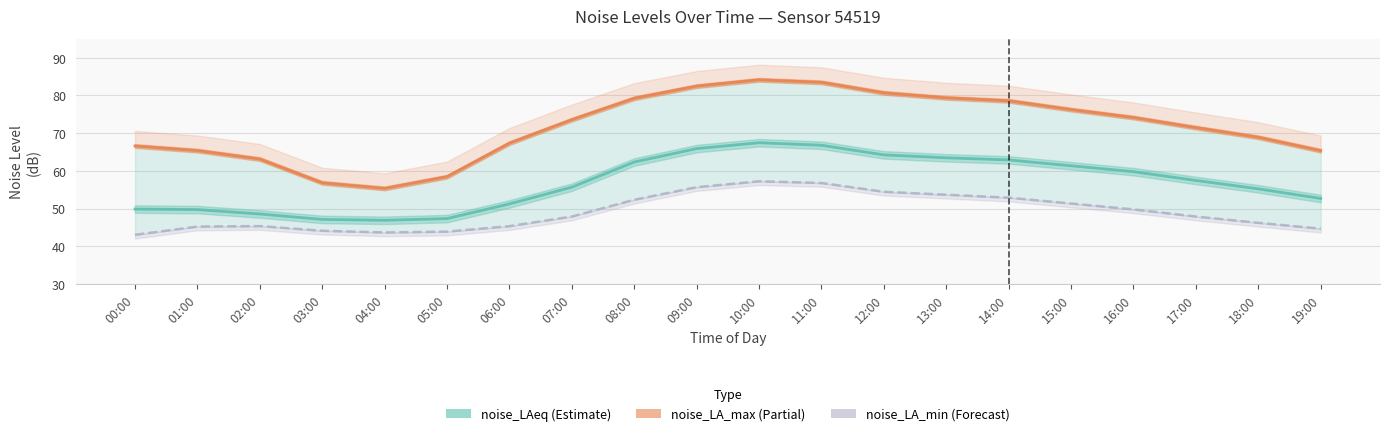

In noise_LA_max, how many points are lower than both neighbors (excluding endpoints)?

1